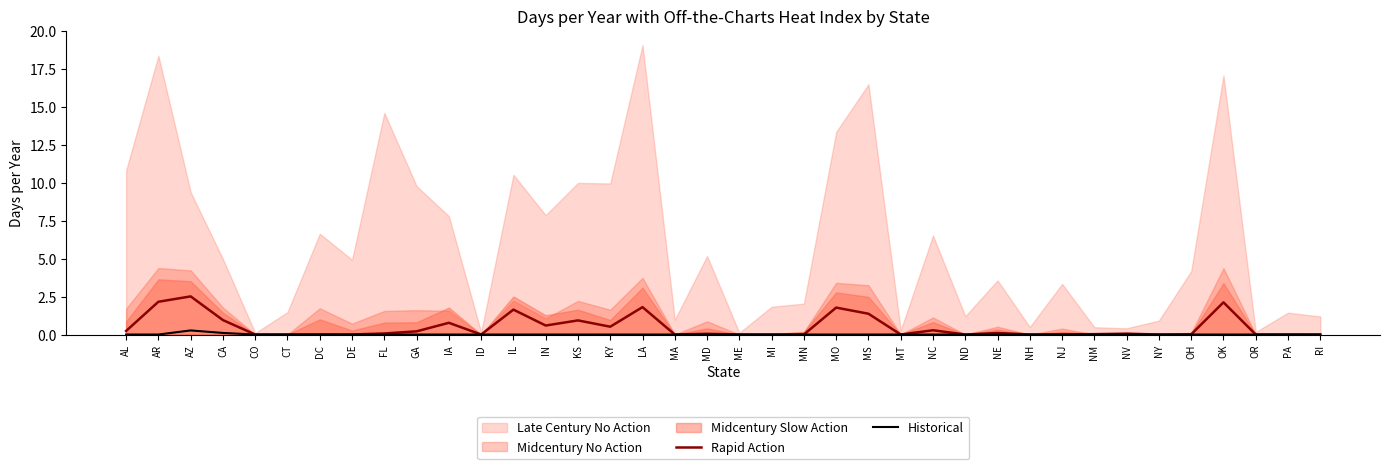

True or false: Historical and Rapid Action cross at least once.

False